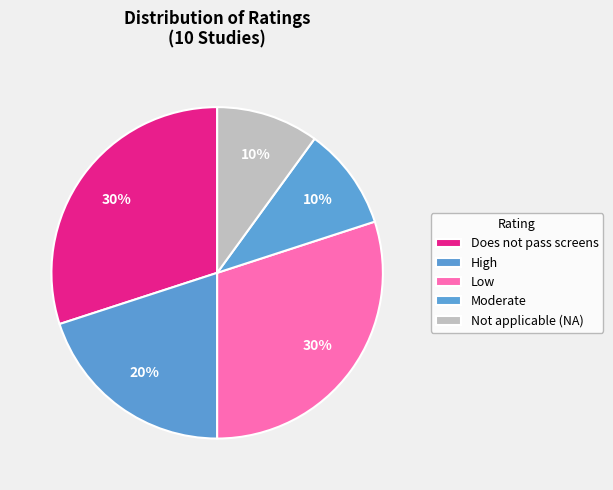

How many slices are in this pie chart?

5